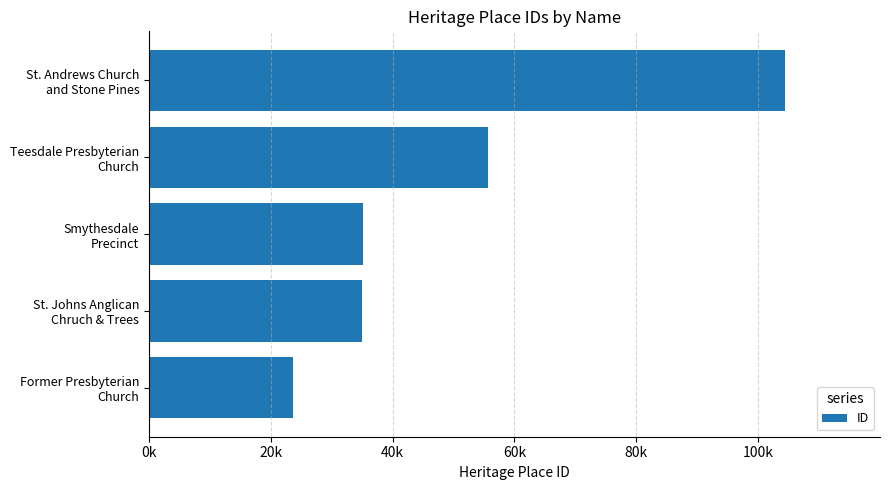

What is the difference between the maximum and minimum values?

80741